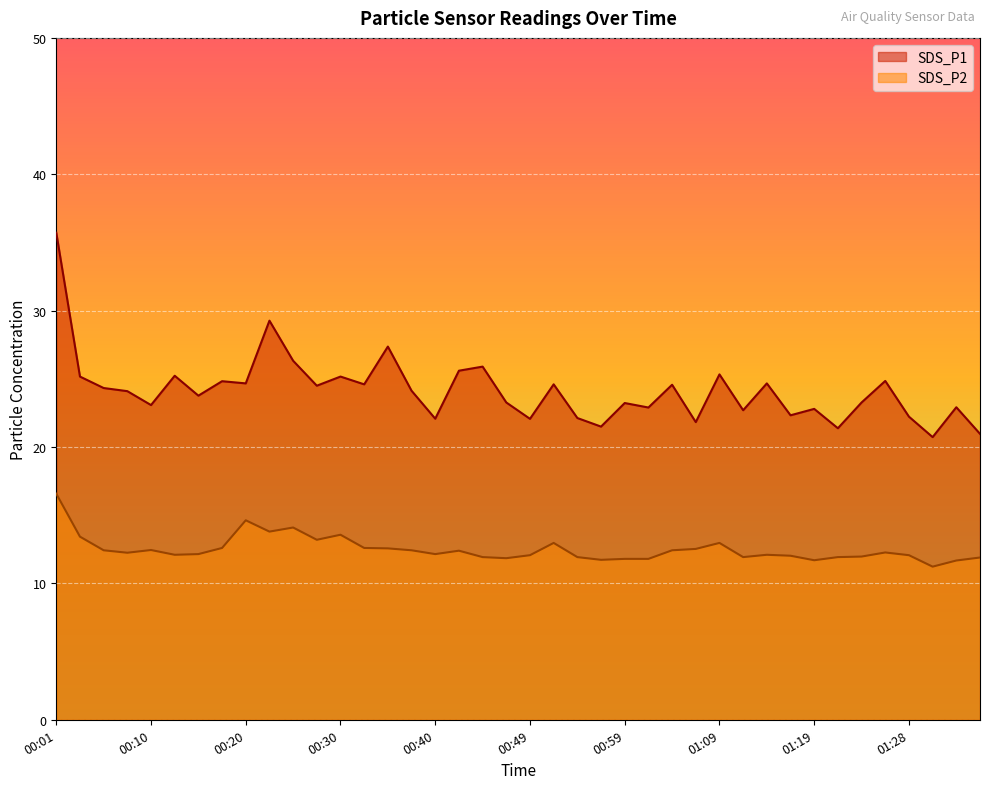

True or false: SDS_P2 and SDS_P1 intersect in this chart.

False